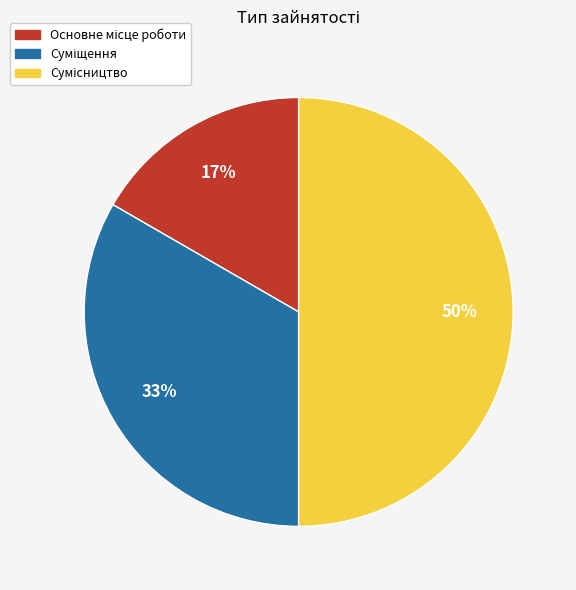

To the nearest percent, what is the difference between the largest and smallest slice percentages?

33%